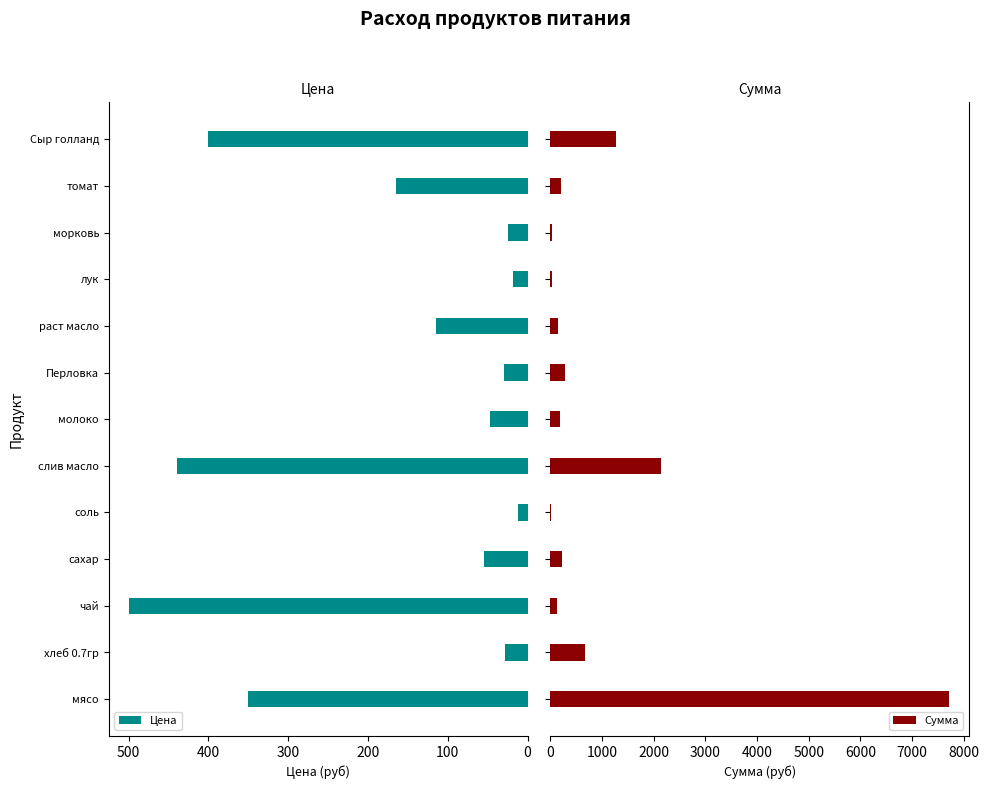

List the series in order of their peak value, lowest first.

Цена, Сумма